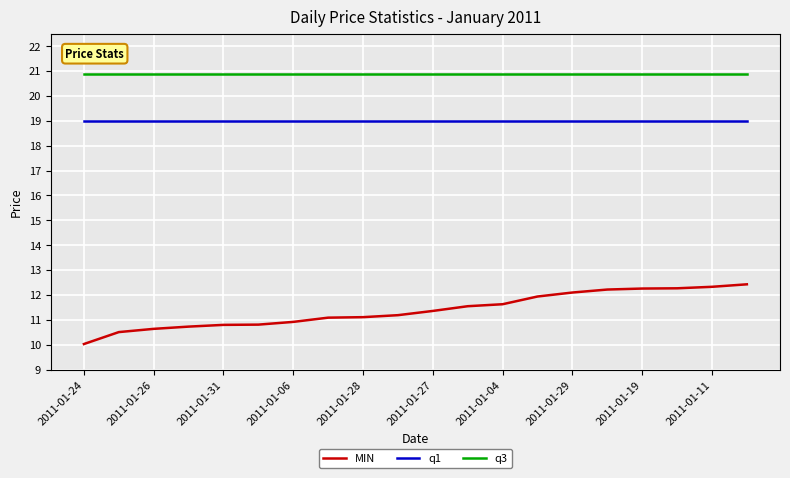

Rank the series by their maximum value, from lowest to highest.

MIN, q1, q3